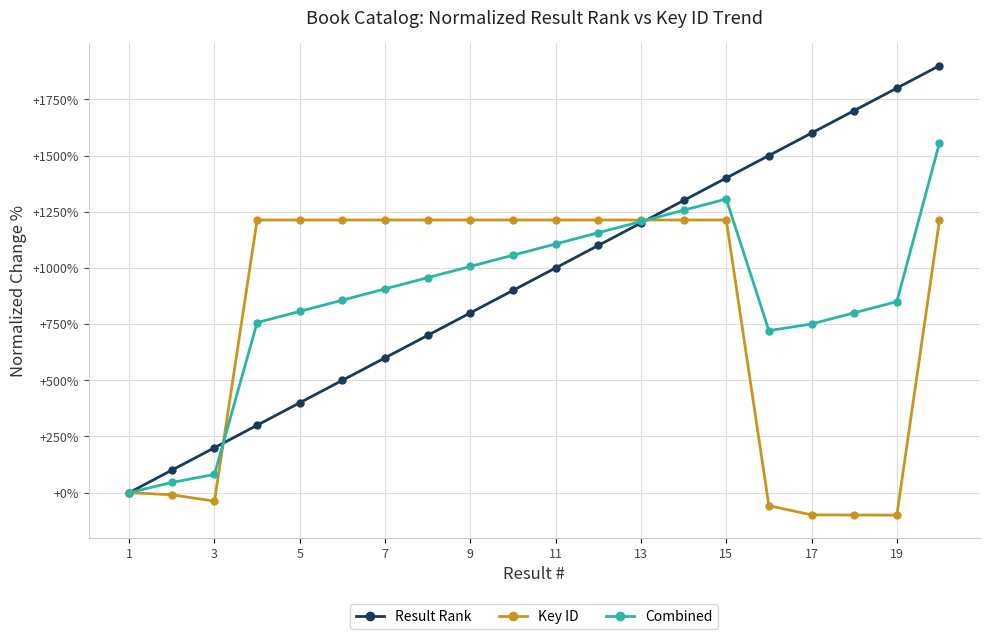

What is the value of the Result Rank point at the 14th from the left?

1300.0